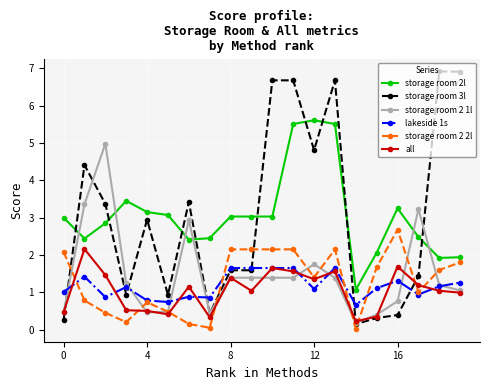

After their last crossing, which series has the higher values: storage room 2l or storage room 3l?

storage room 3l